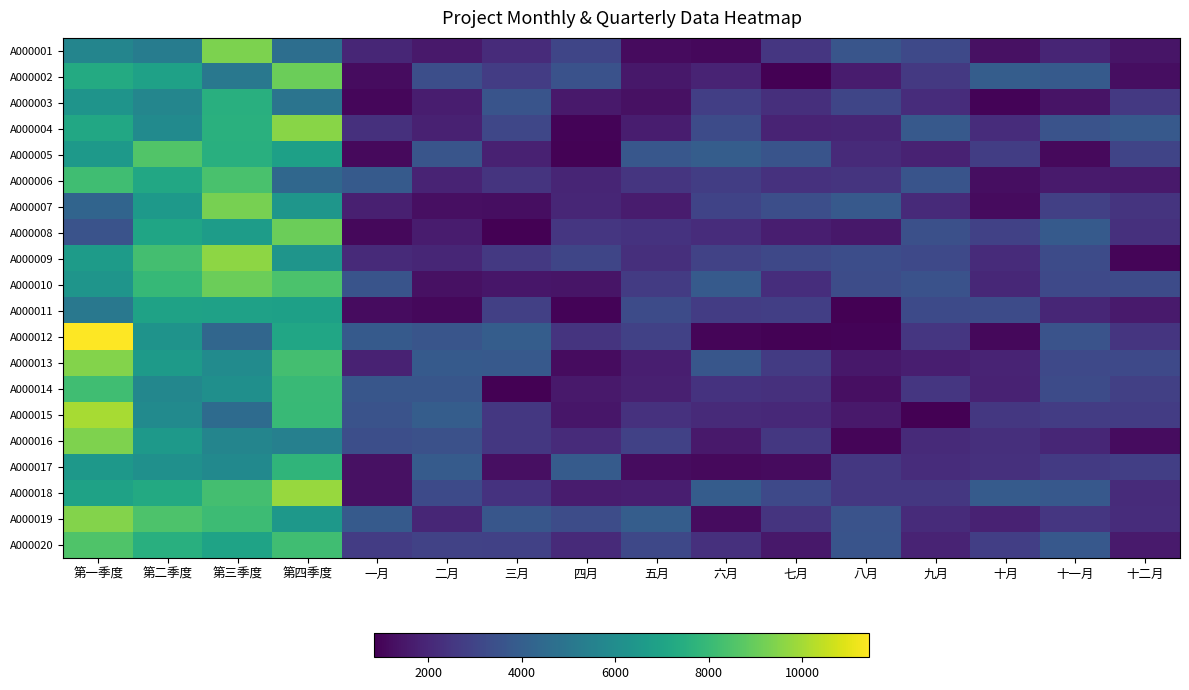

What is the spread (max minus min) of values at 三月?

3137